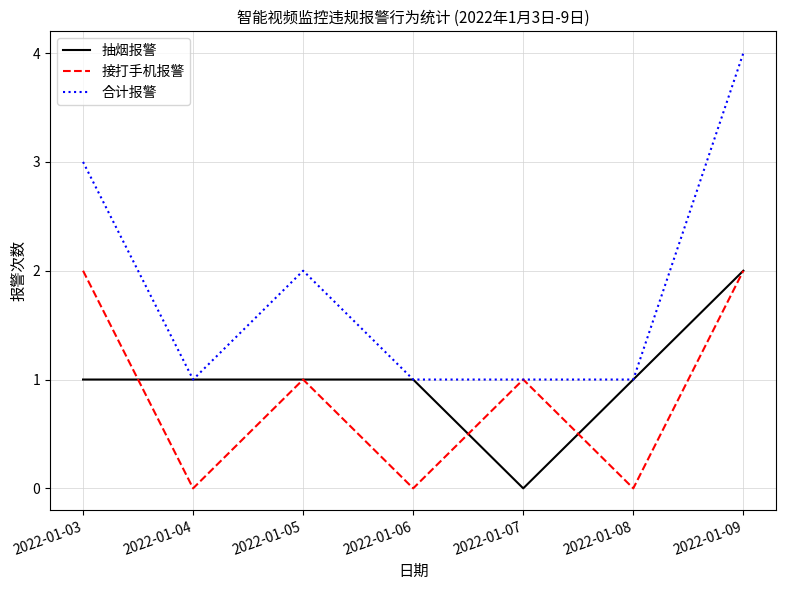

At how many categories does at least one series exceed 0?

7